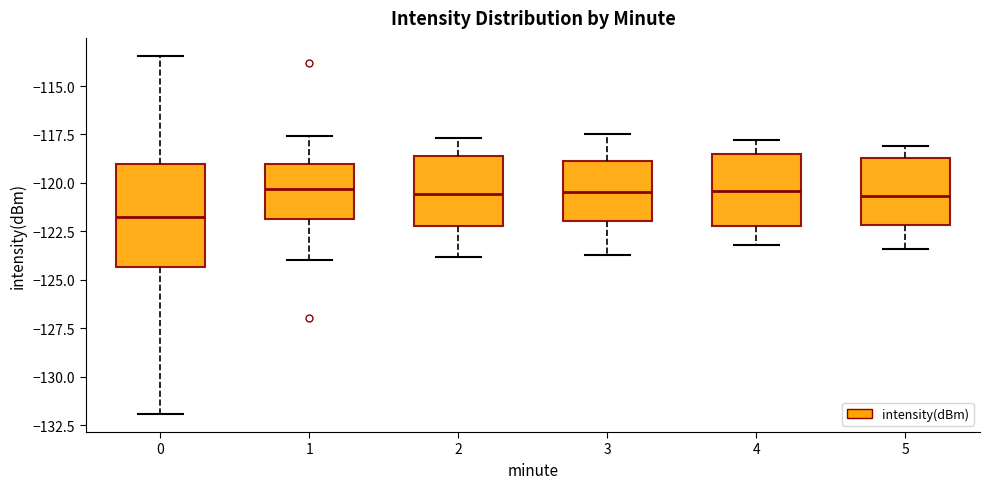

Comparing the boxes themselves (not the whiskers), which one is the tallest?

0